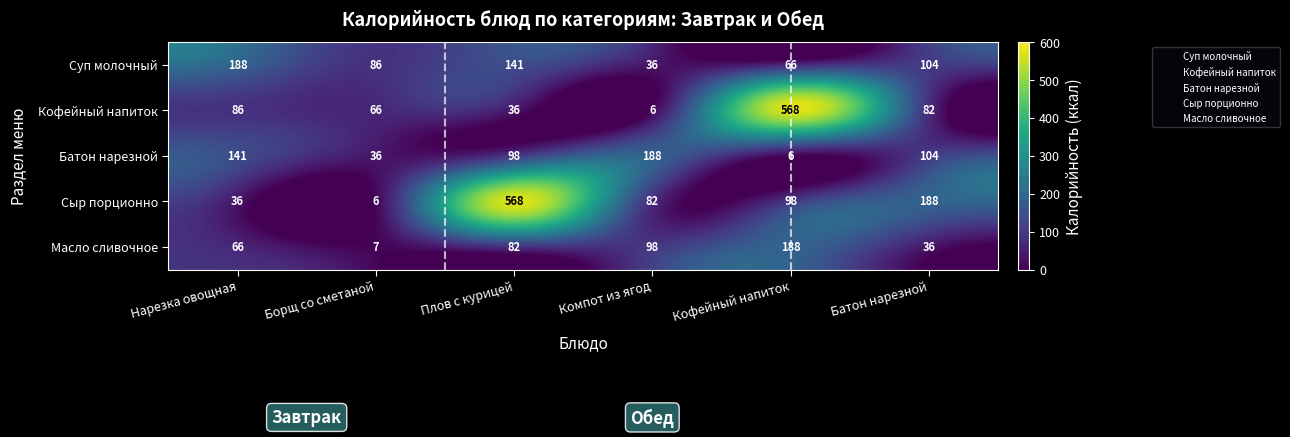

True or false: Суп молочный has a value of 114 at Кофейный напиток.

False